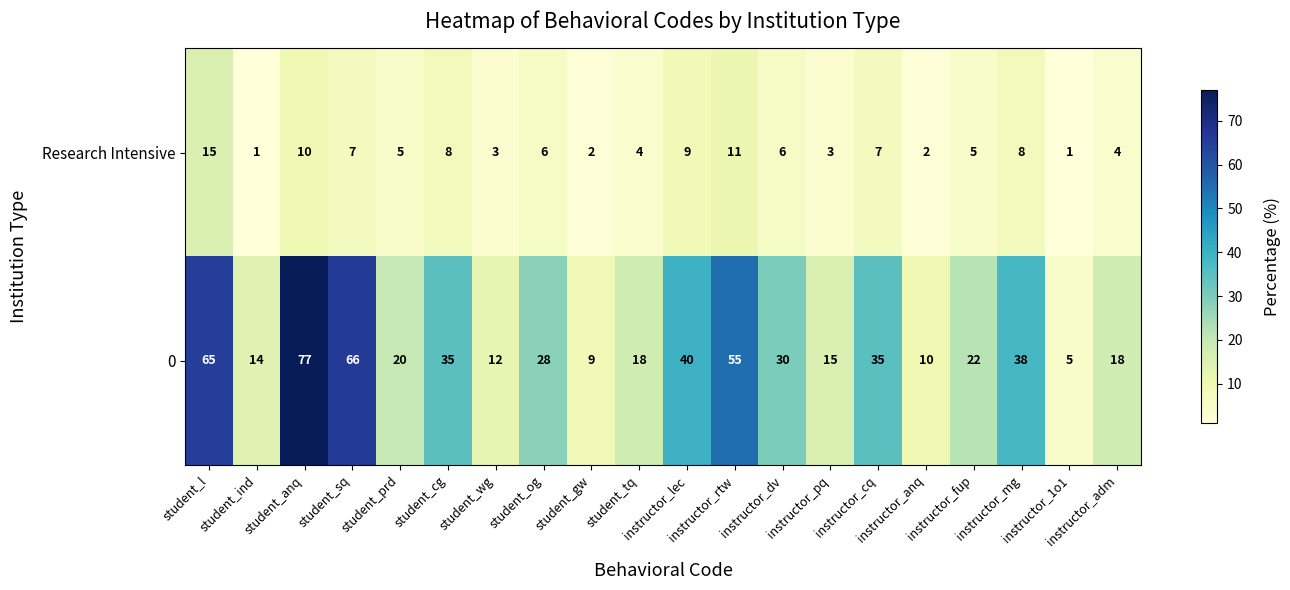

How many values in the Research Intensive series are below 6?

10